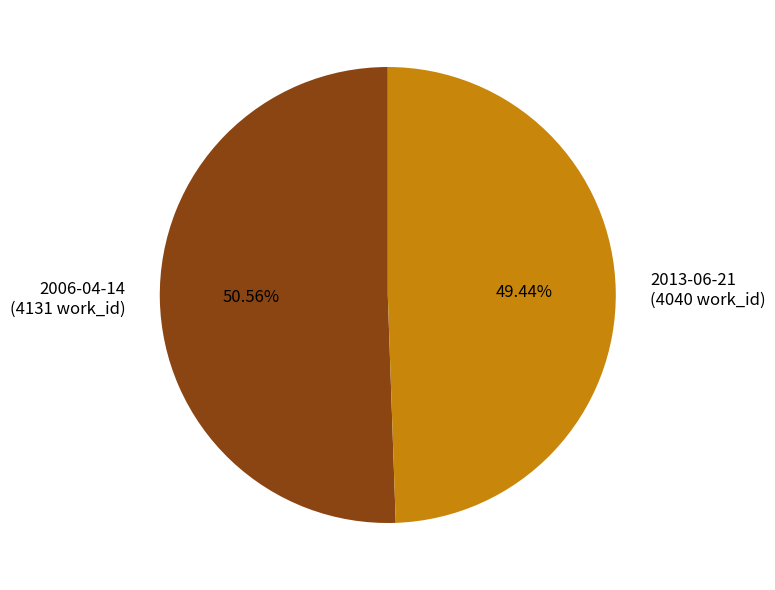

What is the largest slice in the pie chart?

2006-04-14